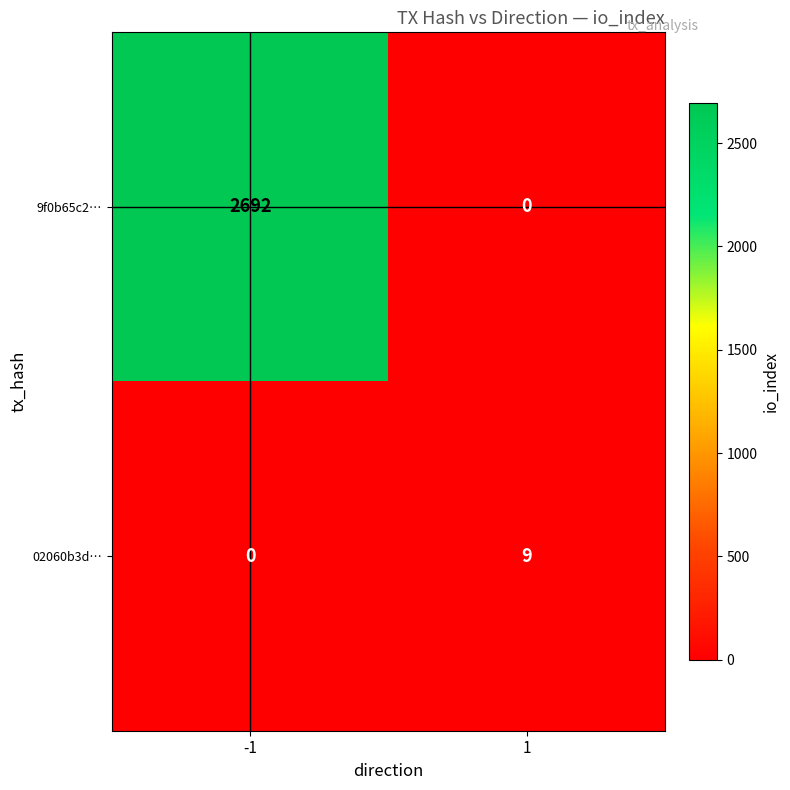

How many categories are shown in the chart?

2